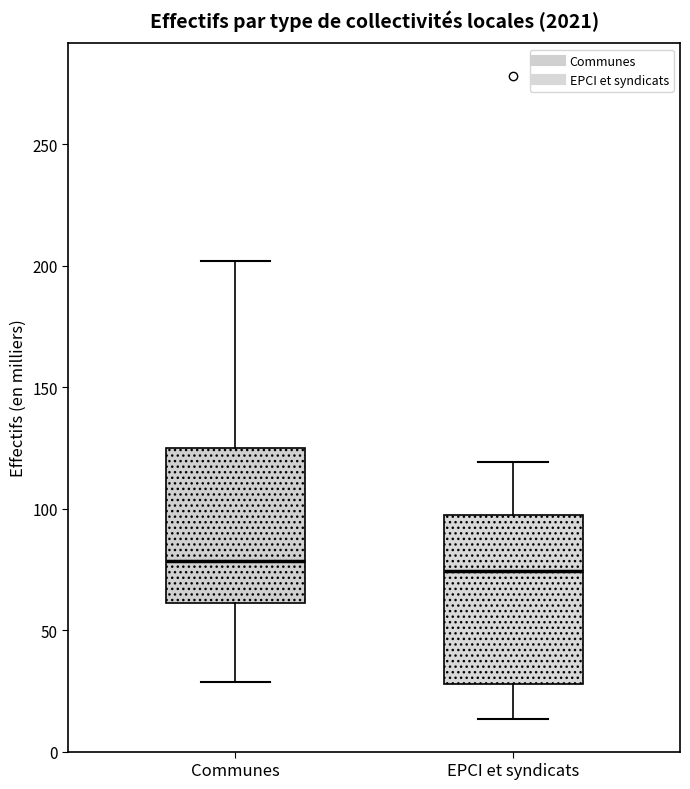

Reading left to right, read every box against the y-axis: the position of its median line, the range the box covers, and the ends of its whiskers. The values are not printed on the chart, so give them approximately, as read against the axis.

Communes: median 80, box 60 to 125, whiskers 30 to 200
EPCI et syndicats: median 75, box 30 to 95, whiskers 15 to 120